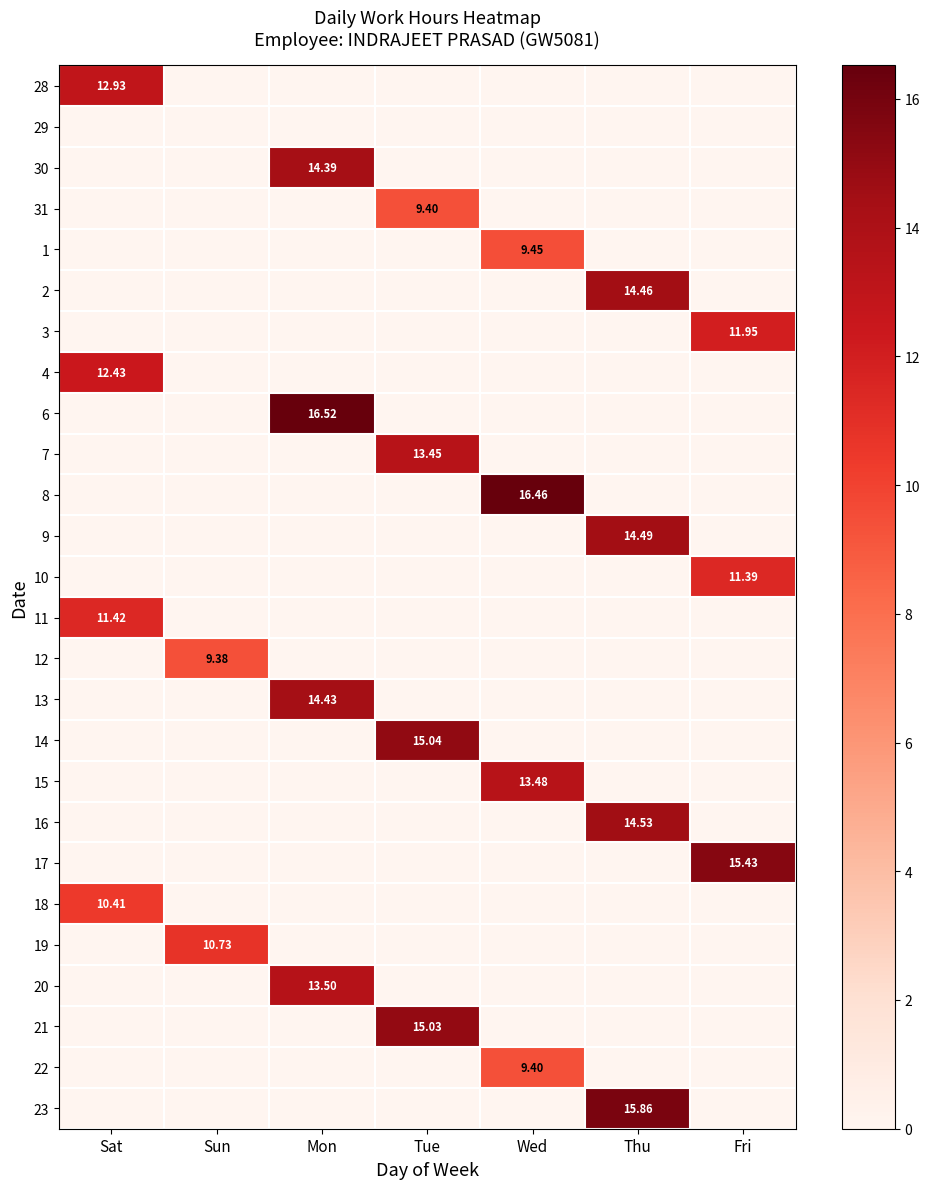

The value of 19 at Sat is -6.4. True or false?

False